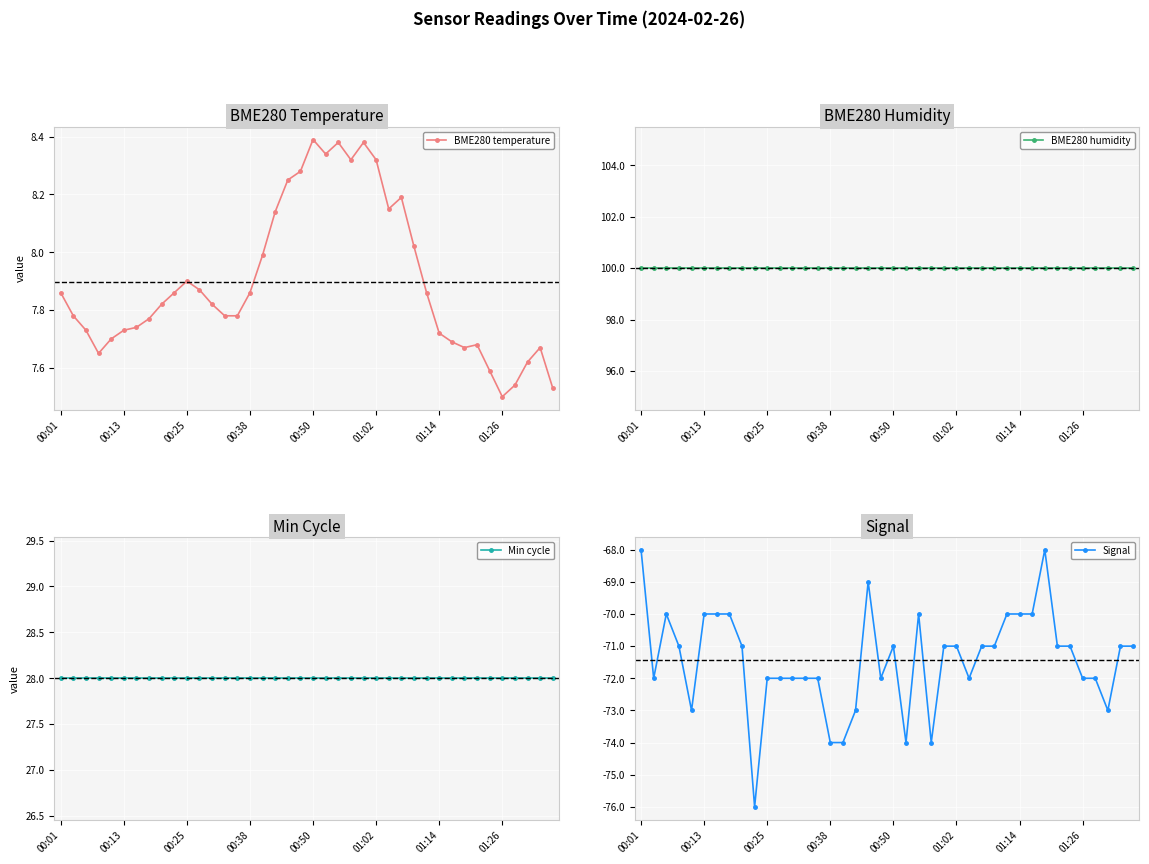

True or false: Signal and BME280 temperature intersect in this chart.

False